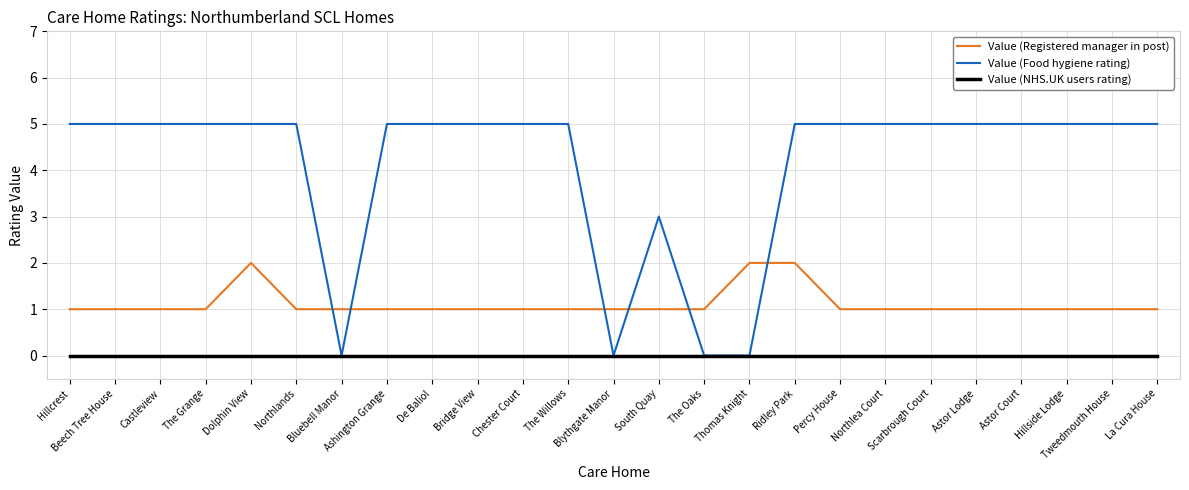

True or false: Value (Registered manager in post) and Value (NHS.UK users rating) cross at least once.

False